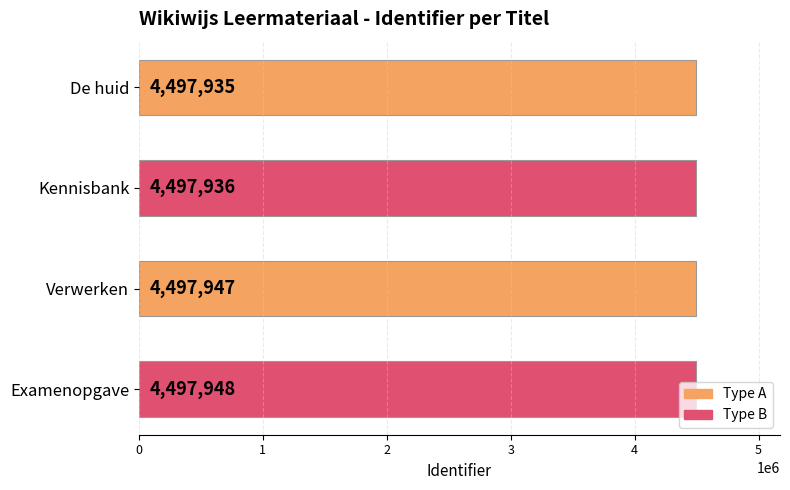

Count the number of categories in the chart.

4